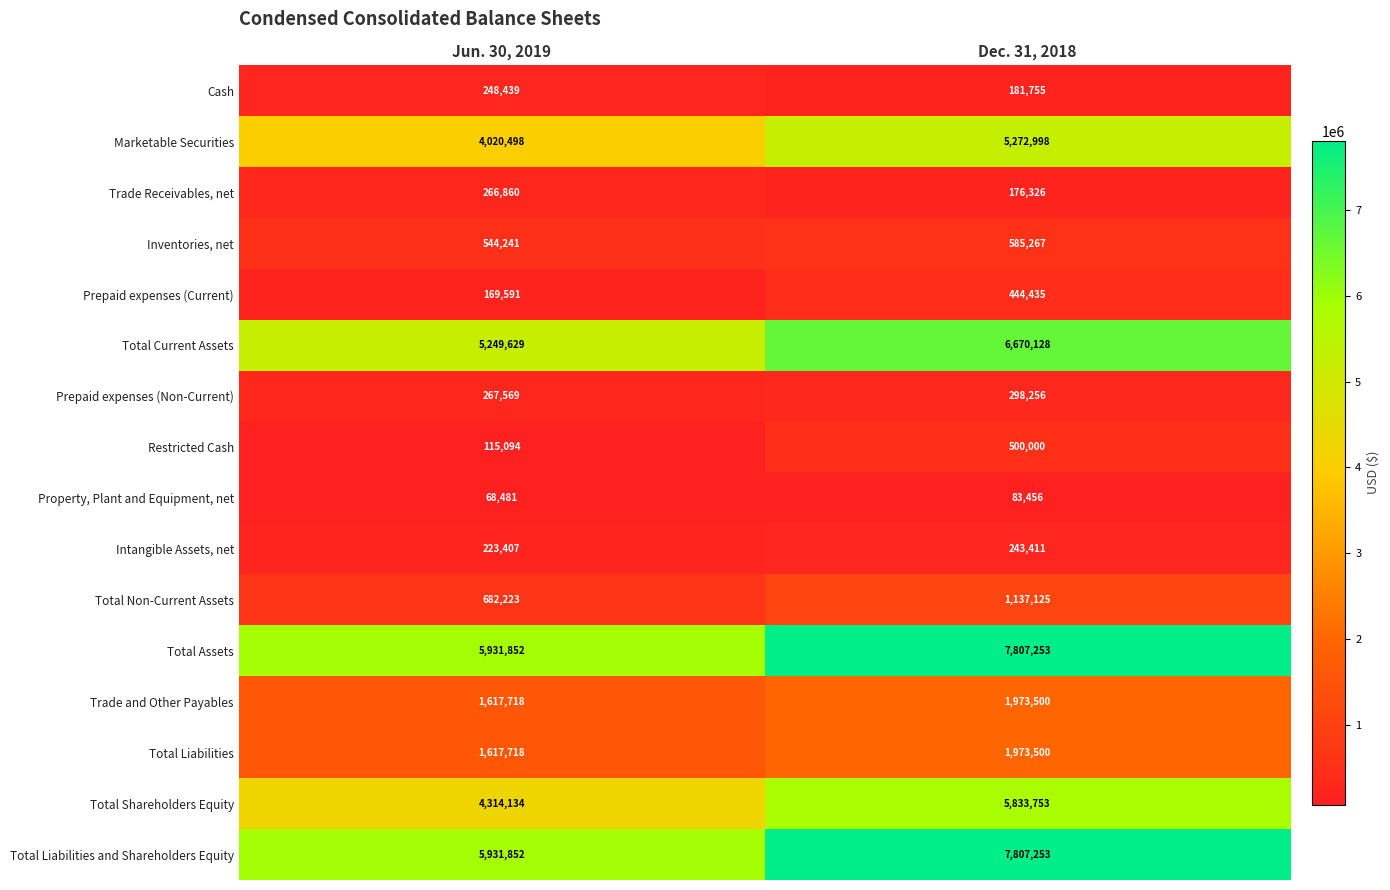

List the labels in order of Total Liabilities value, smallest first.

Jun. 30, 2019, Dec. 31, 2018